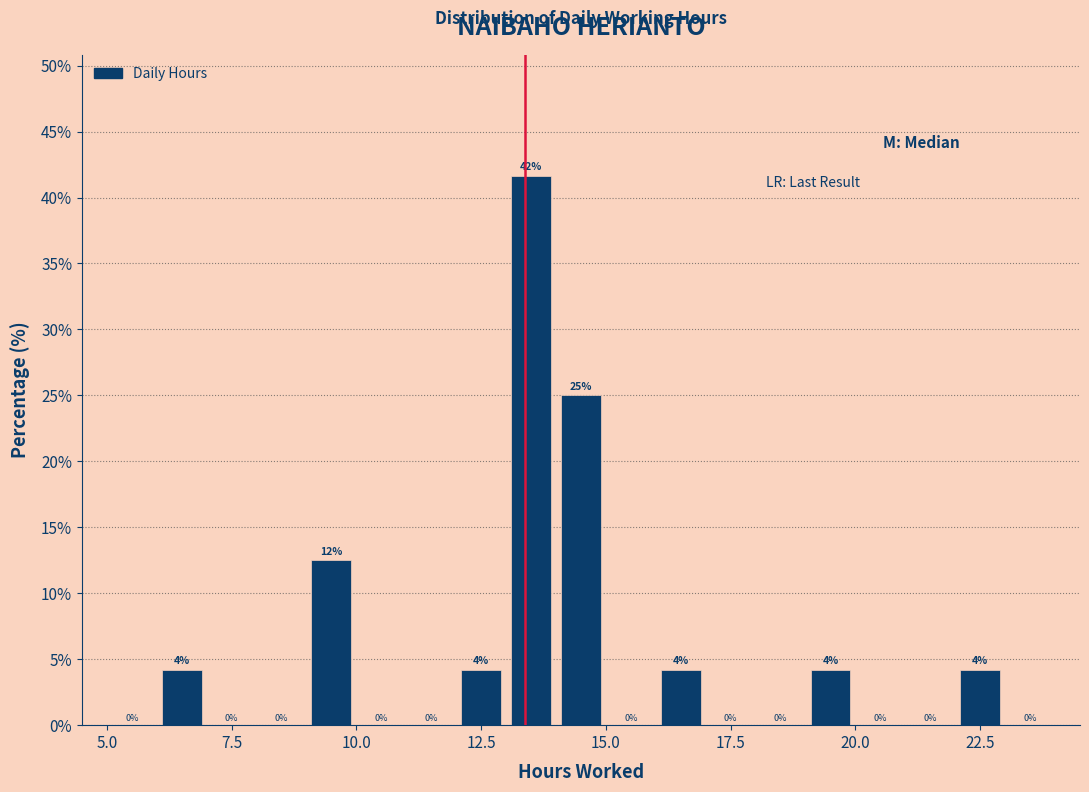

Read against the x-axis, roughly where is the centre of the tallest bar?

13.5